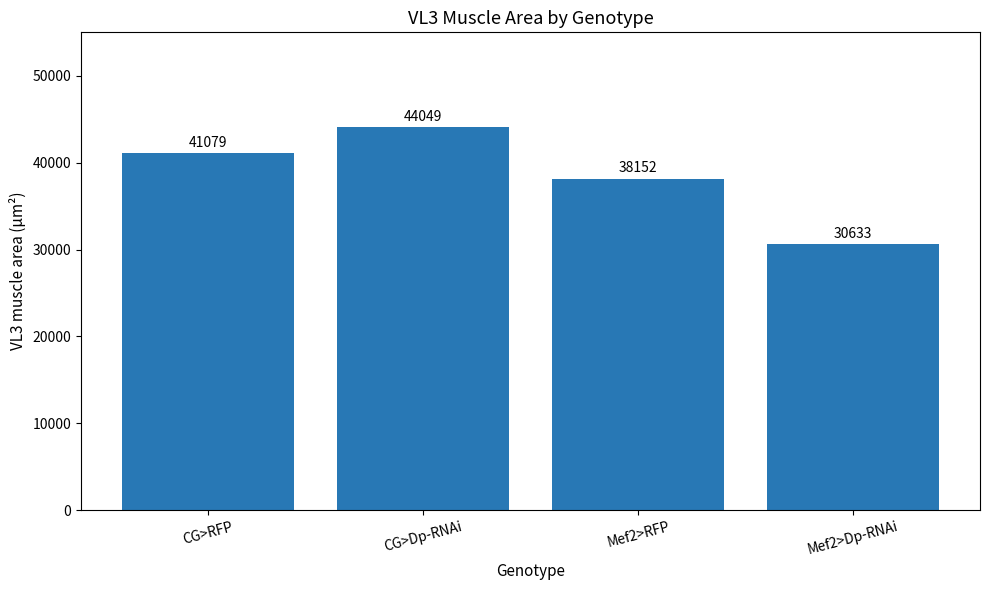

What is the average value?

38478.3